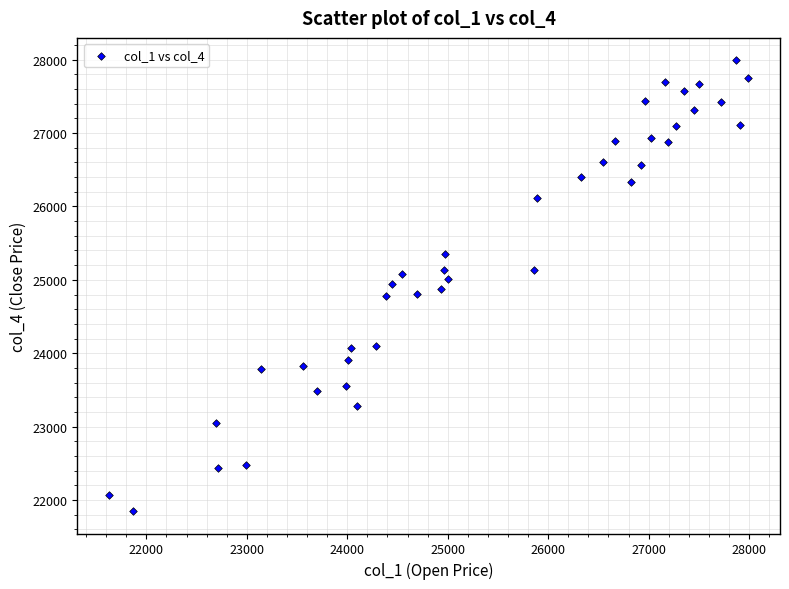

What is the range of Y values (max minus min)?

6140